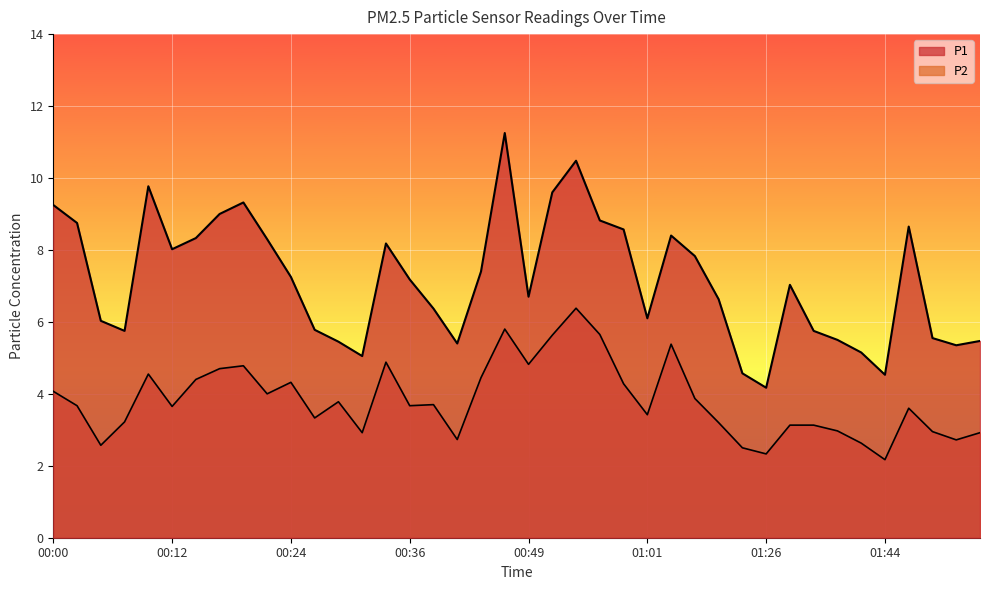

What is the total value across all series at 00:22?

12.3